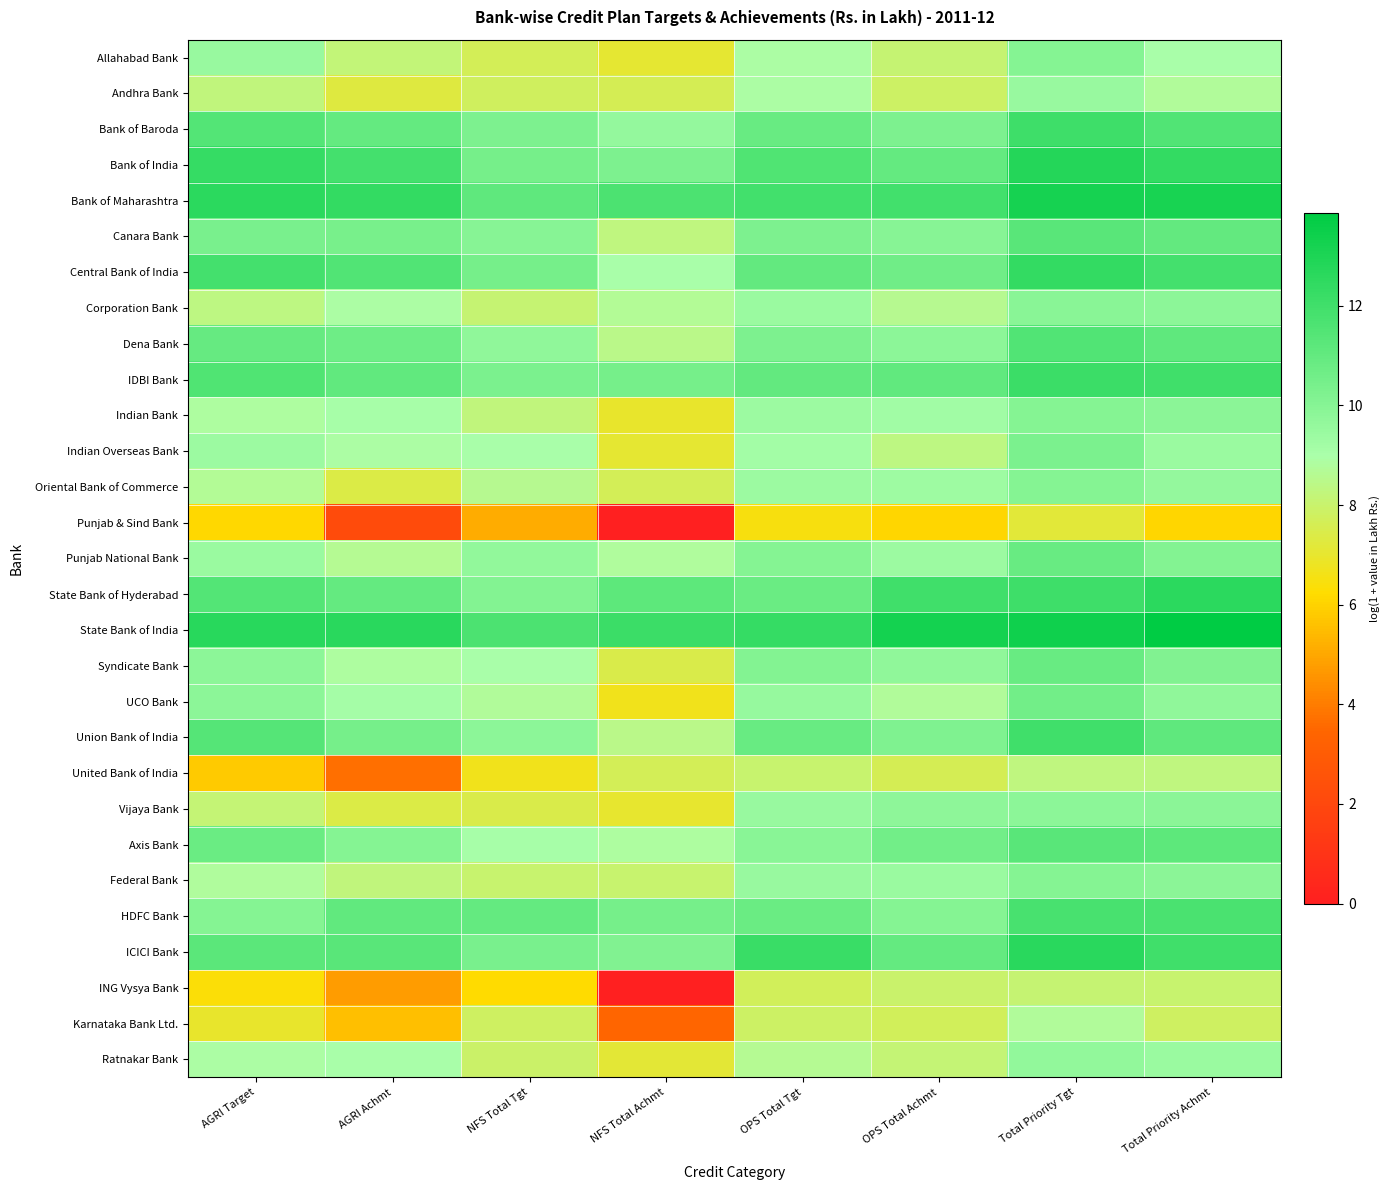

Reading left to right, list all the values displayed in this chart.

Allahabad Bank: AGRI Target=9.5	AGRI Achmt=8.2	NFS Total Tgt=7.7	NFS Total Achmt=7.0	OPS Total Tgt=8.9	OPS Total Achmt=8.1	Total Priority Tgt=10.0	Total Priority Achmt=9.0
Andhra Bank: AGRI Target=8.3	AGRI Achmt=7.3	NFS Total Tgt=7.8	NFS Total Achmt=7.6	OPS Total Tgt=8.9	OPS Total Achmt=7.9	Total Priority Tgt=9.5	Total Priority Achmt=8.7
Bank of Baroda: AGRI Target=11.4	AGRI Achmt=11.0	NFS Total Tgt=10.3	NFS Total Achmt=9.6	OPS Total Tgt=10.9	OPS Total Achmt=10.3	Total Priority Tgt=12.1	Total Priority Achmt=11.5
Bank of India: AGRI Target=12.3	AGRI Achmt=11.9	NFS Total Tgt=10.5	NFS Total Achmt=10.3	OPS Total Tgt=11.6	OPS Total Achmt=11.0	Total Priority Tgt=12.8	Total Priority Achmt=12.4
Bank of Maharashtra: AGRI Target=12.6	AGRI Achmt=12.4	NFS Total Tgt=11.1	NFS Total Achmt=11.7	OPS Total Tgt=12.0	OPS Total Achmt=12.0	Total Priority Tgt=13.2	Total Priority Achmt=13.1
Canara Bank: AGRI Target=10.4	AGRI Achmt=10.4	NFS Total Tgt=10.0	NFS Total Achmt=8.3	OPS Total Tgt=10.2	OPS Total Achmt=10.0	Total Priority Tgt=11.3	Total Priority Achmt=11.0
Central Bank of India: AGRI Target=11.9	AGRI Achmt=11.5	NFS Total Tgt=10.5	NFS Total Achmt=9.0	OPS Total Tgt=11.0	OPS Total Achmt=10.6	Total Priority Tgt=12.4	Total Priority Achmt=11.9
Corporation Bank: AGRI Target=8.4	AGRI Achmt=8.9	NFS Total Tgt=8.1	NFS Total Achmt=8.7	OPS Total Tgt=9.5	OPS Total Achmt=8.6	Total Priority Tgt=9.9	Total Priority Achmt=9.8
Dena Bank: AGRI Target=10.9	AGRI Achmt=10.7	NFS Total Tgt=9.7	NFS Total Achmt=8.5	OPS Total Tgt=10.3	OPS Total Achmt=9.8	Total Priority Tgt=11.5	Total Priority Achmt=11.1
IDBI Bank: AGRI Target=11.5	AGRI Achmt=11.1	NFS Total Tgt=10.3	NFS Total Achmt=10.5	OPS Total Tgt=11.0	OPS Total Achmt=11.1	Total Priority Tgt=12.2	Total Priority Achmt=12.0
Indian Bank: AGRI Target=8.9	AGRI Achmt=9.1	NFS Total Tgt=8.2	NFS Total Achmt=7.0	OPS Total Tgt=9.4	OPS Total Achmt=9.2	Total Priority Tgt=10.0	Total Priority Achmt=9.9
Indian Overseas Bank: AGRI Target=9.4	AGRI Achmt=8.9	NFS Total Tgt=9.0	NFS Total Achmt=7.1	OPS Total Tgt=9.2	OPS Total Achmt=8.4	Total Priority Tgt=10.3	Total Priority Achmt=9.4
Oriental Bank of Commerce: AGRI Target=8.7	AGRI Achmt=7.4	NFS Total Tgt=8.6	NFS Total Achmt=7.7	OPS Total Tgt=9.4	OPS Total Achmt=9.3	Total Priority Tgt=10.0	Total Priority Achmt=9.6
Punjab & Sind Bank: AGRI Target=6.2	AGRI Achmt=2.2	NFS Total Tgt=5.1	NFS Total Achmt=0.0	OPS Total Tgt=6.5	OPS Total Achmt=6.1	Total Priority Tgt=7.2	Total Priority Achmt=6.1
Punjab National Bank: AGRI Target=9.5	AGRI Achmt=8.6	NFS Total Tgt=9.6	NFS Total Achmt=8.8	OPS Total Tgt=10.0	OPS Total Achmt=9.4	Total Priority Tgt=10.8	Total Priority Achmt=10.1
State Bank of Hyderabad: AGRI Target=11.5	AGRI Achmt=11.0	NFS Total Tgt=10.1	NFS Total Achmt=11.2	OPS Total Tgt=10.8	OPS Total Achmt=12.0	Total Priority Tgt=12.0	Total Priority Achmt=12.6
State Bank of India: AGRI Target=12.7	AGRI Achmt=12.6	NFS Total Tgt=11.7	NFS Total Achmt=12.2	OPS Total Tgt=12.3	OPS Total Achmt=13.2	Total Priority Tgt=13.4	Total Priority Achmt=13.9
Syndicate Bank: AGRI Target=9.8	AGRI Achmt=8.8	NFS Total Tgt=9.0	NFS Total Achmt=7.5	OPS Total Tgt=10.1	OPS Total Achmt=9.7	Total Priority Tgt=10.8	Total Priority Achmt=10.1
UCO Bank: AGRI Target=9.8	AGRI Achmt=9.1	NFS Total Tgt=8.7	NFS Total Achmt=6.7	OPS Total Tgt=9.6	OPS Total Achmt=8.8	Total Priority Tgt=10.6	Total Priority Achmt=9.7
Union Bank of India: AGRI Target=11.4	AGRI Achmt=10.5	NFS Total Tgt=9.8	NFS Total Achmt=8.5	OPS Total Tgt=10.8	OPS Total Achmt=10.2	Total Priority Tgt=12.0	Total Priority Achmt=11.1
United Bank of India: AGRI Target=5.8	AGRI Achmt=3.7	NFS Total Tgt=6.7	NFS Total Achmt=7.7	OPS Total Tgt=8.0	OPS Total Achmt=7.6	Total Priority Tgt=8.3	Total Priority Achmt=8.3
Vijaya Bank: AGRI Target=8.1	AGRI Achmt=7.4	NFS Total Tgt=7.4	NFS Total Achmt=7.0	OPS Total Tgt=9.5	OPS Total Achmt=9.7	Total Priority Tgt=9.8	Total Priority Achmt=9.9
Axis Bank: AGRI Target=10.8	AGRI Achmt=10.0	NFS Total Tgt=9.0	NFS Total Achmt=8.9	OPS Total Tgt=9.9	OPS Total Achmt=10.6	Total Priority Tgt=11.3	Total Priority Achmt=11.2
Federal Bank: AGRI Target=8.8	AGRI Achmt=8.2	NFS Total Tgt=8.1	NFS Total Achmt=8.1	OPS Total Tgt=9.5	OPS Total Achmt=9.4	Total Priority Tgt=10.0	Total Priority Achmt=9.9
HDFC Bank: AGRI Target=10.1	AGRI Achmt=11.1	NFS Total Tgt=11.0	NFS Total Achmt=10.5	OPS Total Tgt=10.8	OPS Total Achmt=10.1	Total Priority Tgt=11.8	Total Priority Achmt=11.7
ICICI Bank: AGRI Target=11.2	AGRI Achmt=11.3	NFS Total Tgt=10.4	NFS Total Achmt=10.2	OPS Total Tgt=12.2	OPS Total Achmt=11.0	Total Priority Tgt=12.6	Total Priority Achmt=12.0
ING Vysya Bank: AGRI Target=6.3	AGRI Achmt=4.7	NFS Total Tgt=6.2	NFS Total Achmt=0.0	OPS Total Tgt=7.7	OPS Total Achmt=8.0	Total Priority Tgt=8.1	Total Priority Achmt=8.0
Karnataka Bank Ltd.: AGRI Target=7.0	AGRI Achmt=5.5	NFS Total Tgt=7.8	NFS Total Achmt=3.4	OPS Total Tgt=7.9	OPS Total Achmt=7.7	Total Priority Tgt=8.7	Total Priority Achmt=7.8
Ratnakar Bank: AGRI Target=8.9	AGRI Achmt=9.0	NFS Total Tgt=7.9	NFS Total Achmt=7.1	OPS Total Tgt=8.7	OPS Total Achmt=8.1	Total Priority Tgt=9.7	Total Priority Achmt=9.5